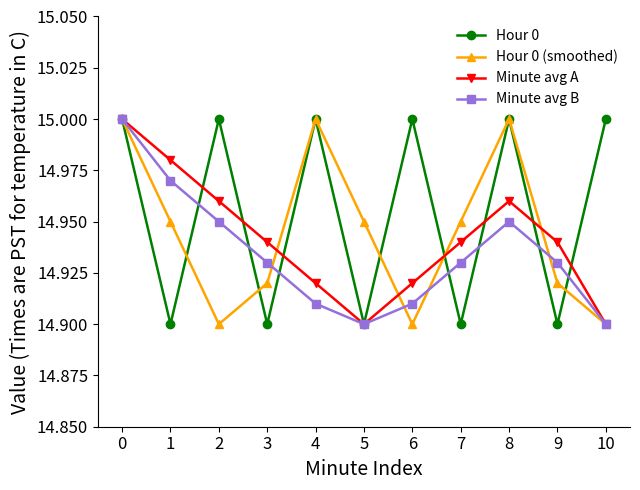

At how many categories does at least one series exceed 14?

11